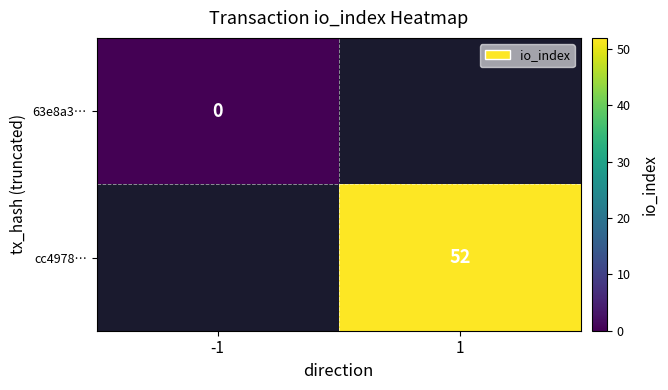

The value of cc4978… at 1 is 30. True or false?

False